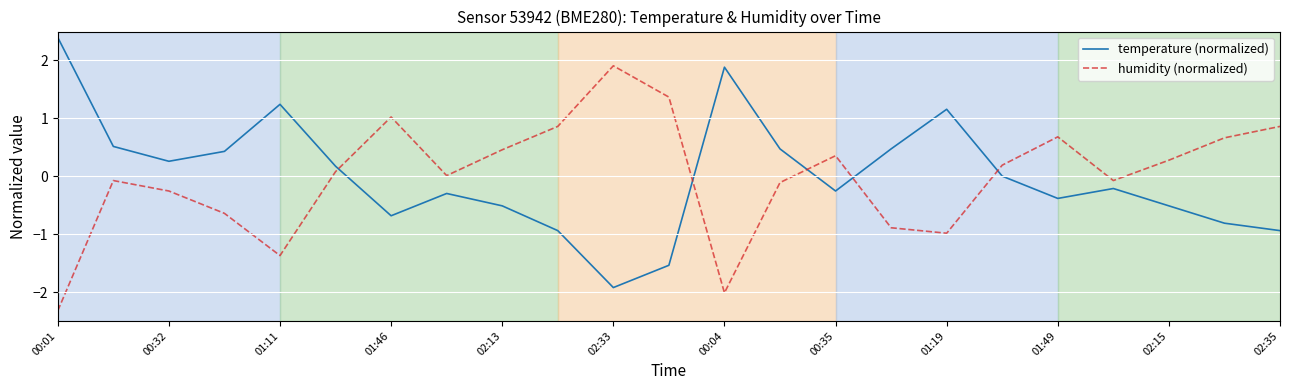

True or false: temperature (normalized) and humidity (normalized) cross at least once.

True